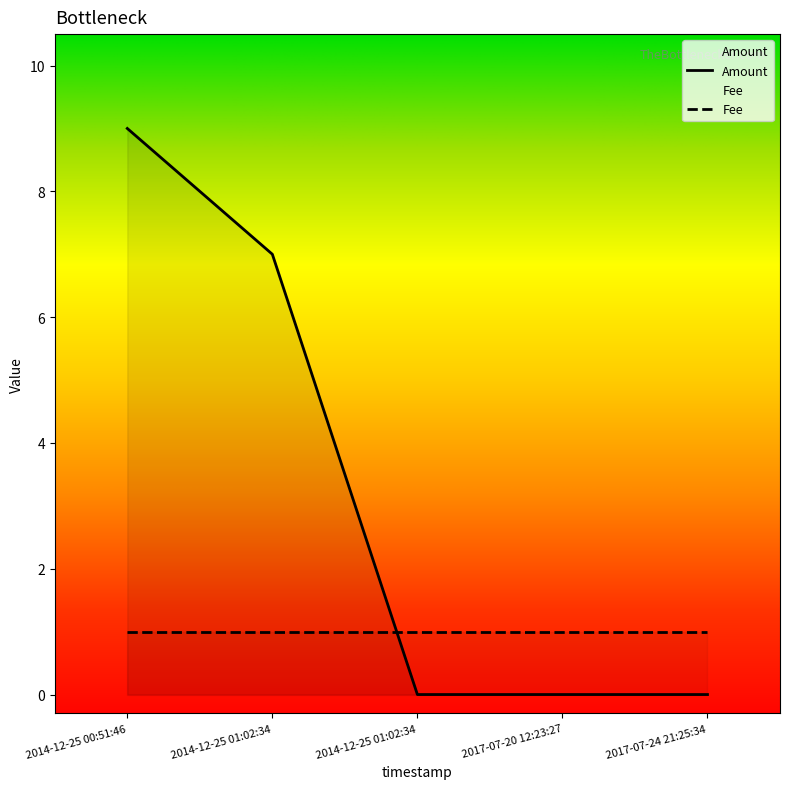

Which series ends up on top after the final intersection of Amount and Fee?

Fee